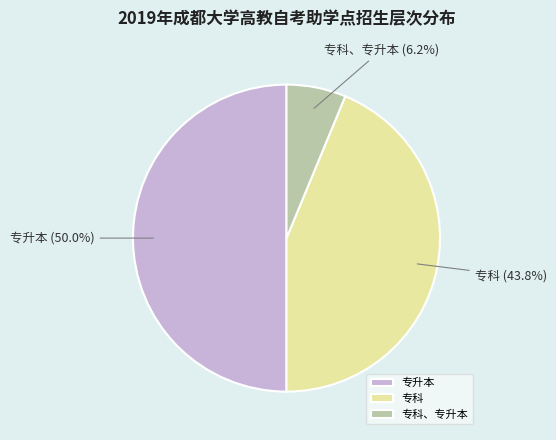

True or false: 专科、专升本 accounts for 6% of the total.

True